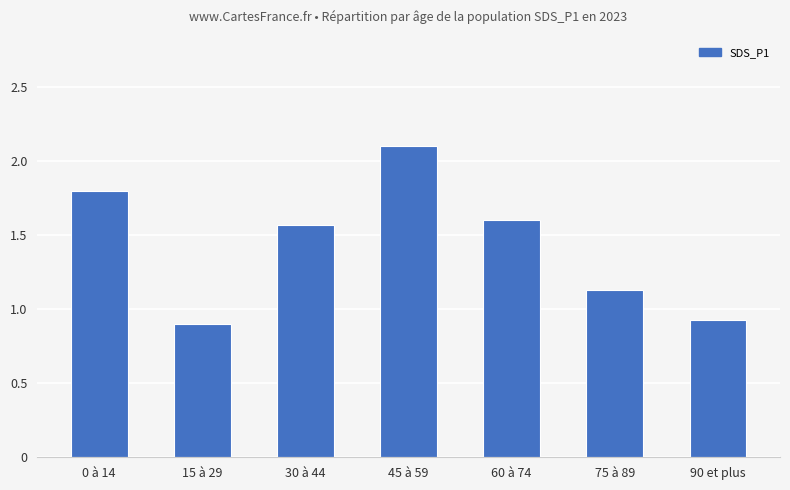

What is the label of the 4th bar from the left?

45 à 59